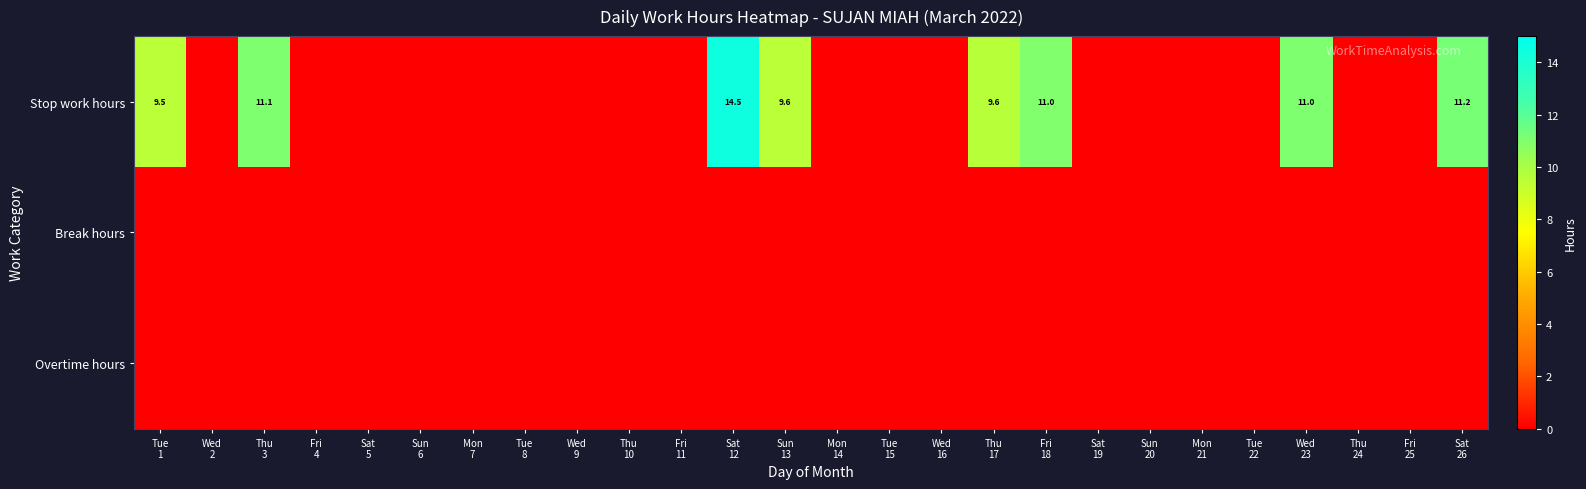

What is the spread (max minus min) of values at Tue
1?

9.5